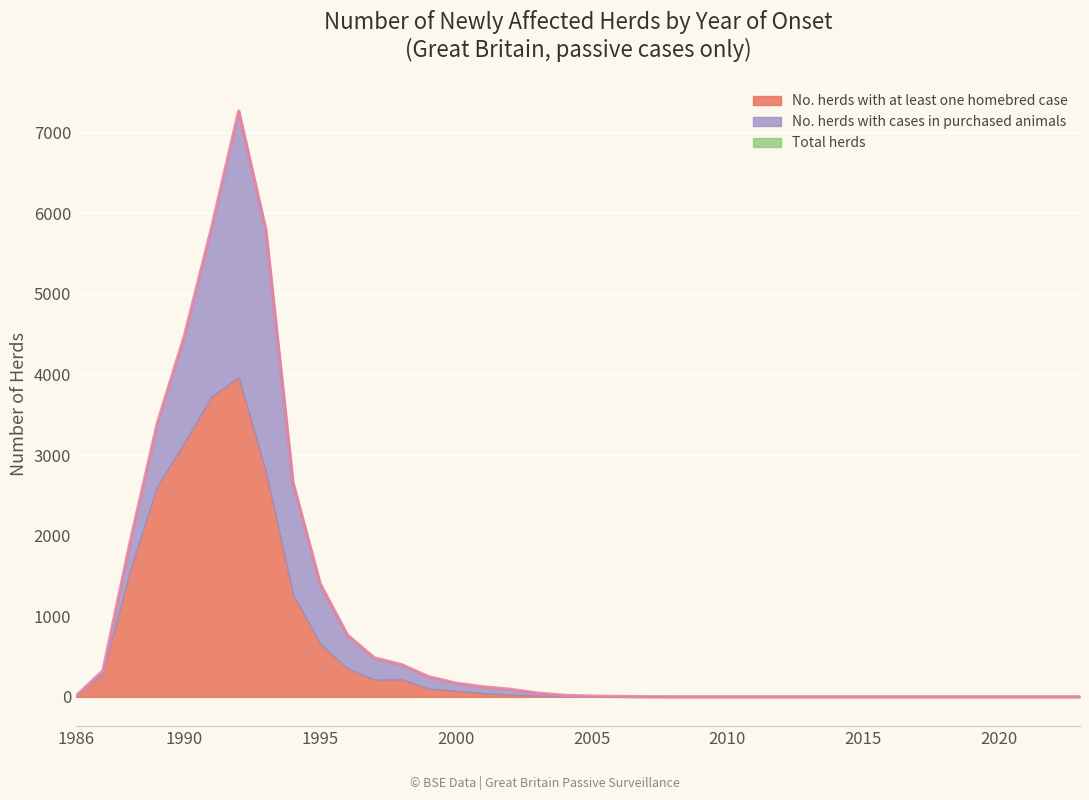

Which has a higher value, 1995 or 1993?

1993